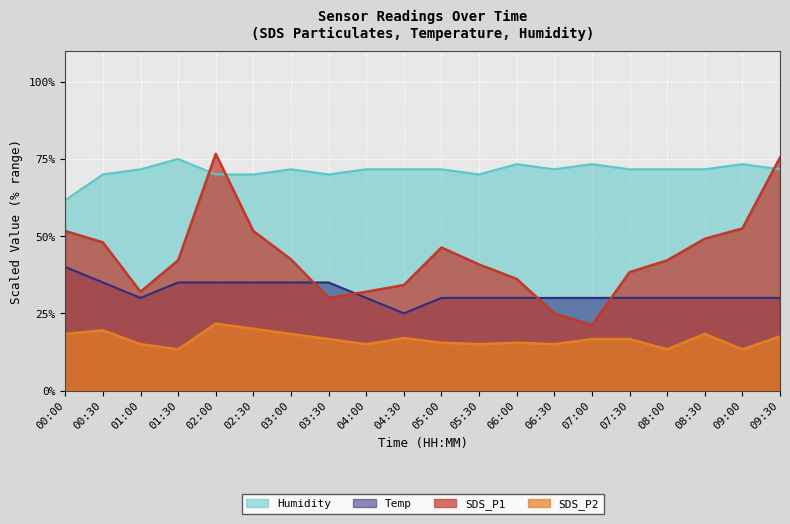

Between which two adjacent categories do SDS_P1 and Humidity first intersect?

01:30 and 02:00